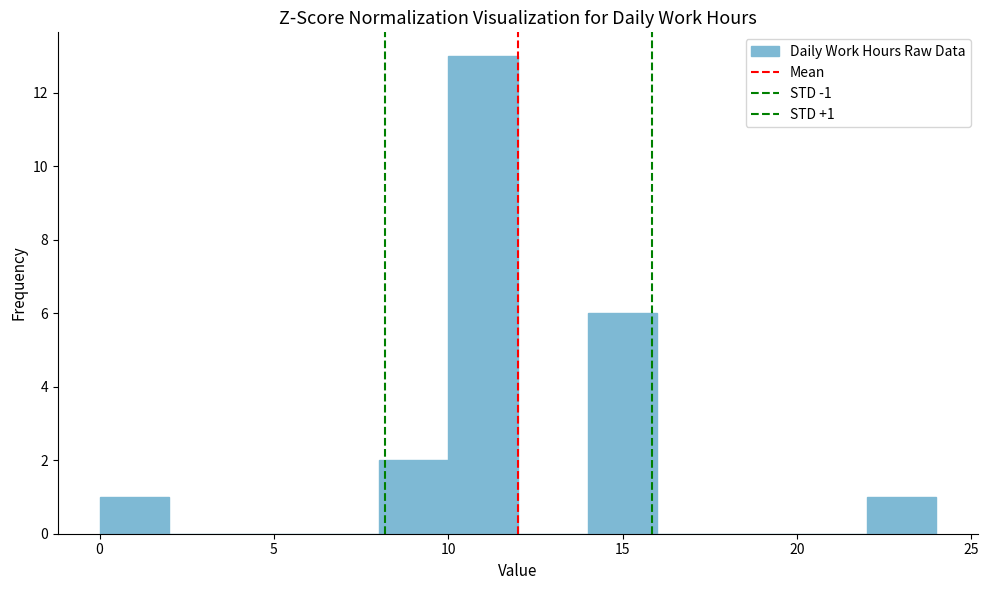

Which range on the x-axis has the tallest bar?

10 to 12